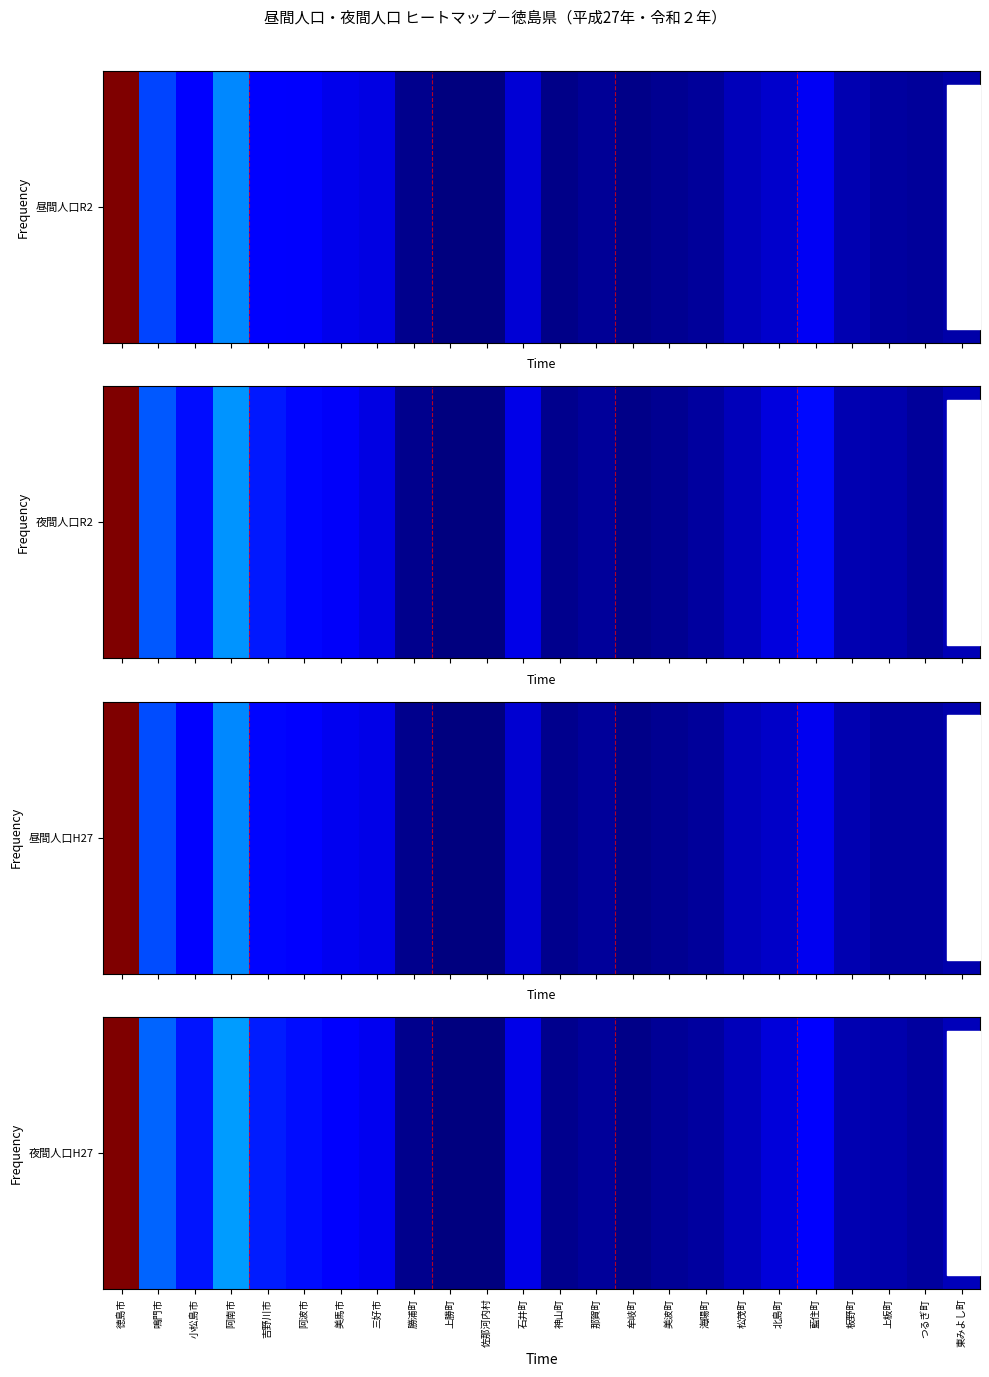

What is the difference between the second highest and second lowest values?

70730